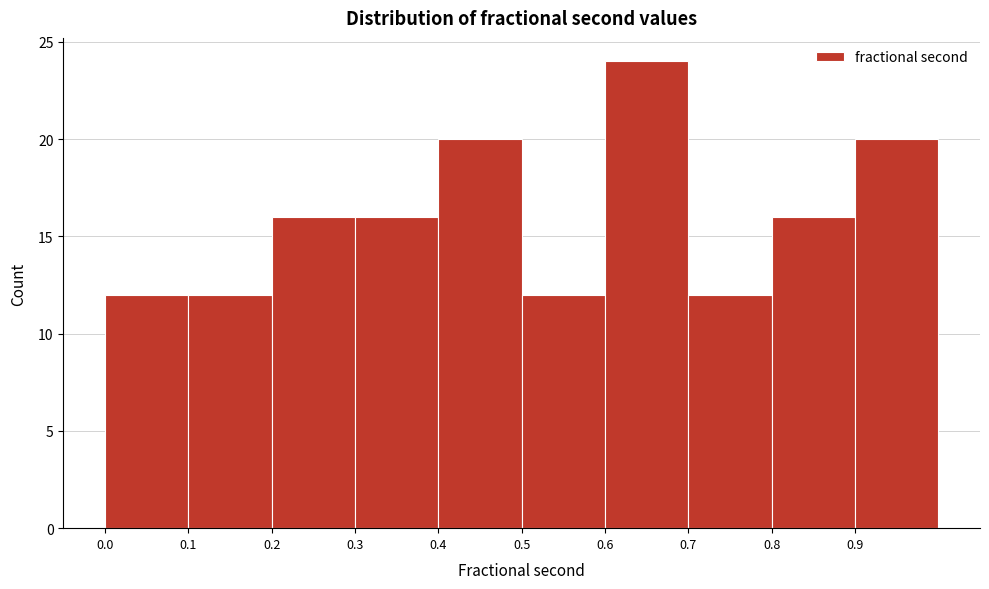

Reading left to right, transcribe this chart: for each bar, give the range it covers on the x-axis and its height. The values are not printed on the chart, so give them approximately, as read against the axis.

0.0 to 0.1: 12
0.1 to 0.2: 12
0.2 to 0.3: 16
0.3 to 0.4: 16
0.4 to 0.5: 20
0.5 to 0.6: 12
0.6 to 0.7: 24
0.7 to 0.8: 12
0.8 to 0.9: 16
0.9 to 1.0: 20